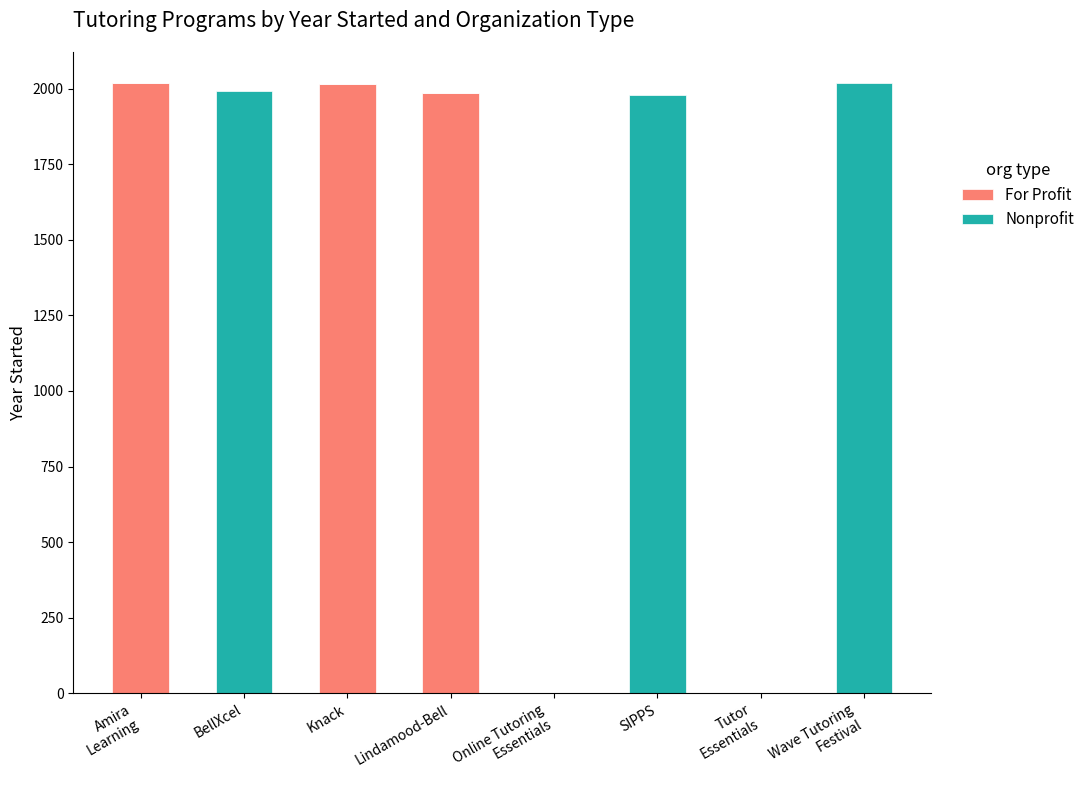

What is the highest value of the For Profit series?

2018